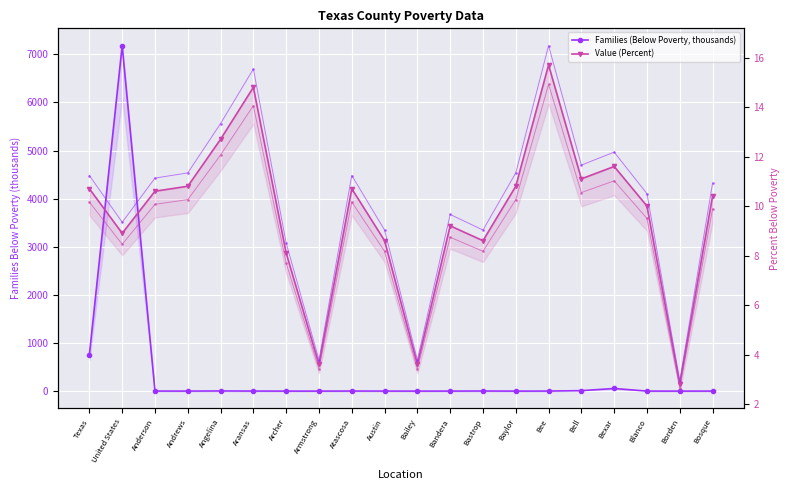

How many interior local peaks does the Value (Percent) lower series have?

5